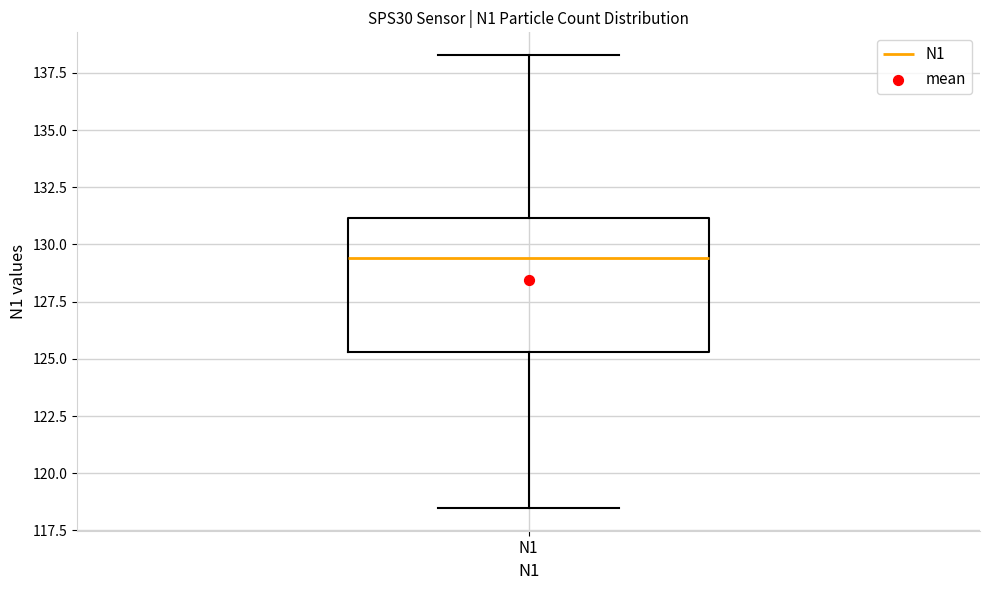

Read this box plot against the y-axis: the position of the median line, the range covered by the box, and the ends of both whiskers. The values are not printed on the chart, so give them approximately, as read against the axis.

median 129.5, box 125.5 to 131.0, whiskers 118.5 to 138.5